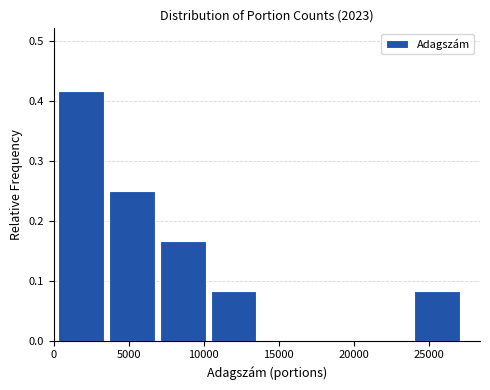

Reading left to right, list every bar in this chart as the range it spans on the x-axis followed by its height. Neither the bar edges nor the heights are printed on the chart, so give them approximately, as read against the axes.

500 to 3500: 0.42
3500 to 7000: 0.25
7000 to 10500: 0.17
10500 to 14000: 0.08
14000 to 17500: 0
17500 to 20500: 0
20500 to 24000: 0
24000 to 27500: 0.08